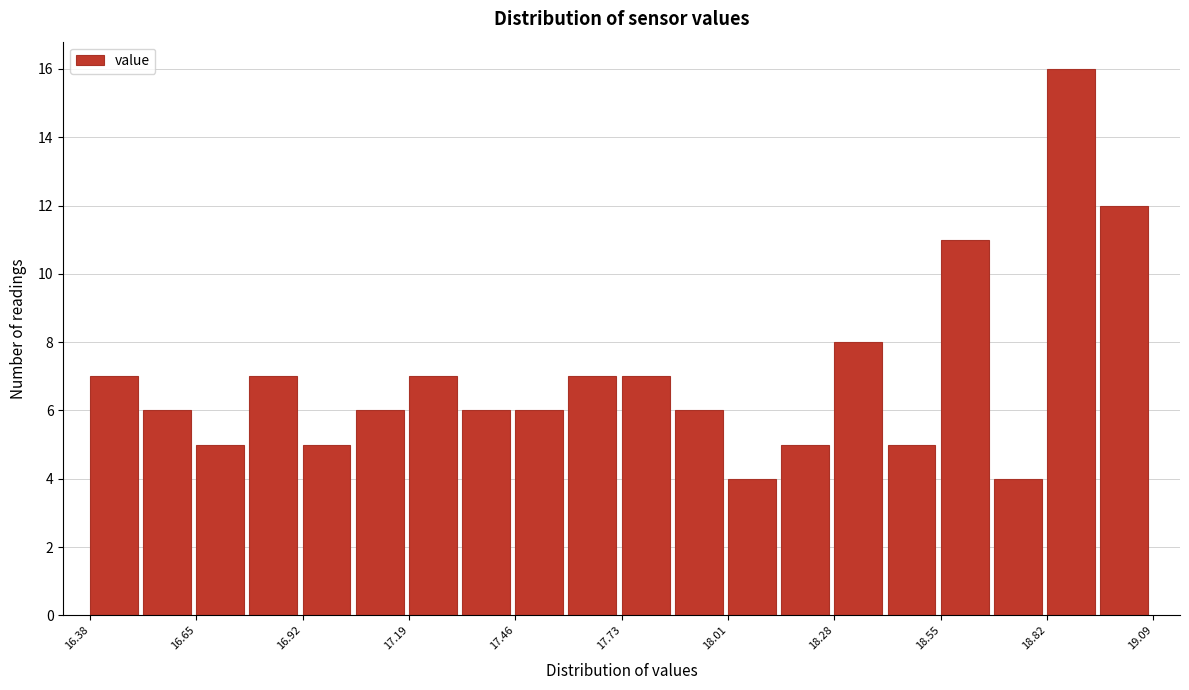

Around what value on the x-axis is the tallest bar? Give the approximate position of its centre, as read against the axis.

18.90